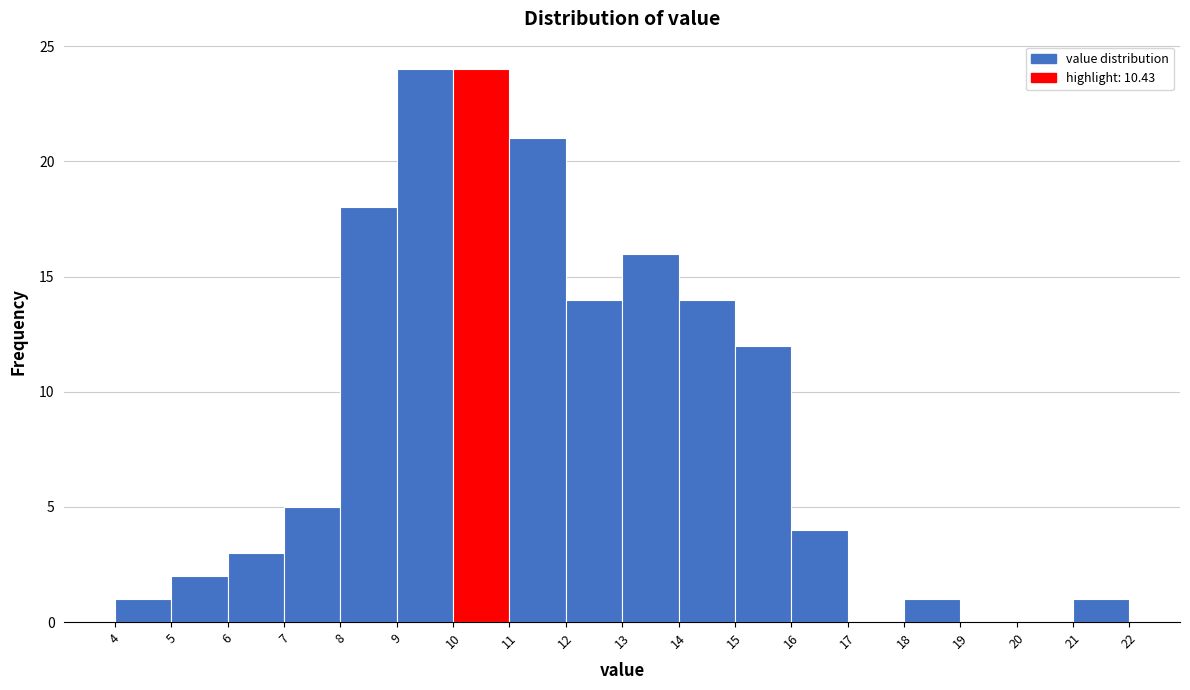

Reading left to right, transcribe this chart: for each bar, give the range it covers on the x-axis and its height. The values are not printed on the chart, so give them approximately, as read against the axis.

4 to 5: 1
5 to 6: 2
6 to 7: 3
7 to 8: 5
8 to 9: 18
9 to 10: 24
10 to 11: 24
11 to 12: 21
12 to 13: 14
13 to 14: 16
14 to 15: 14
15 to 16: 12
16 to 17: 4
17 to 18: 0
18 to 19: 1
19 to 20: 0
20 to 21: 0
21 to 22: 1